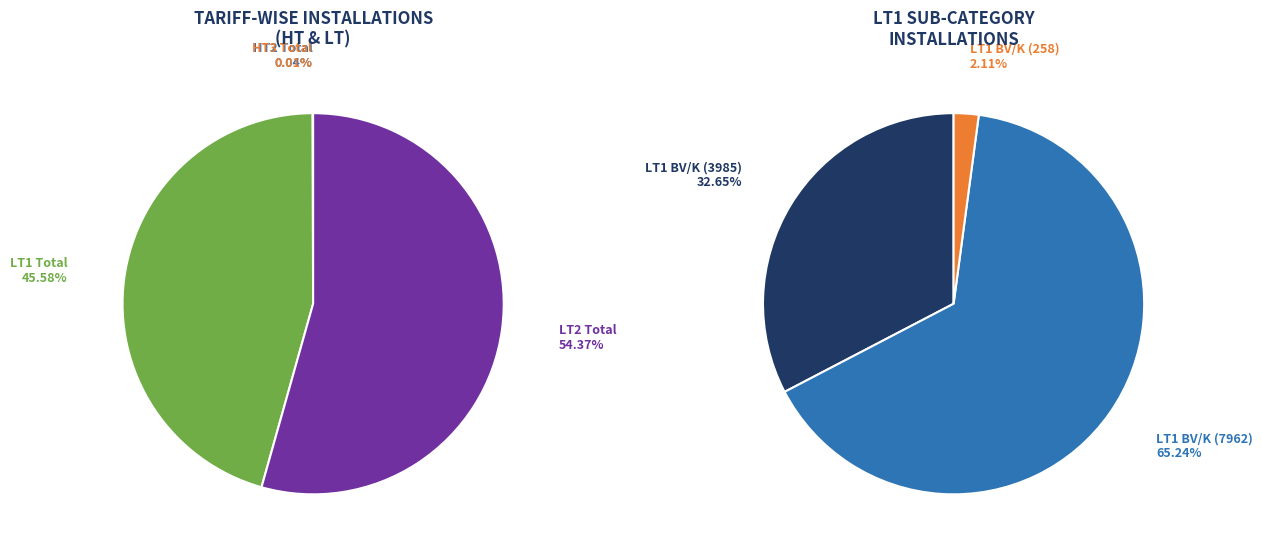

How many segments does this pie chart have?

4